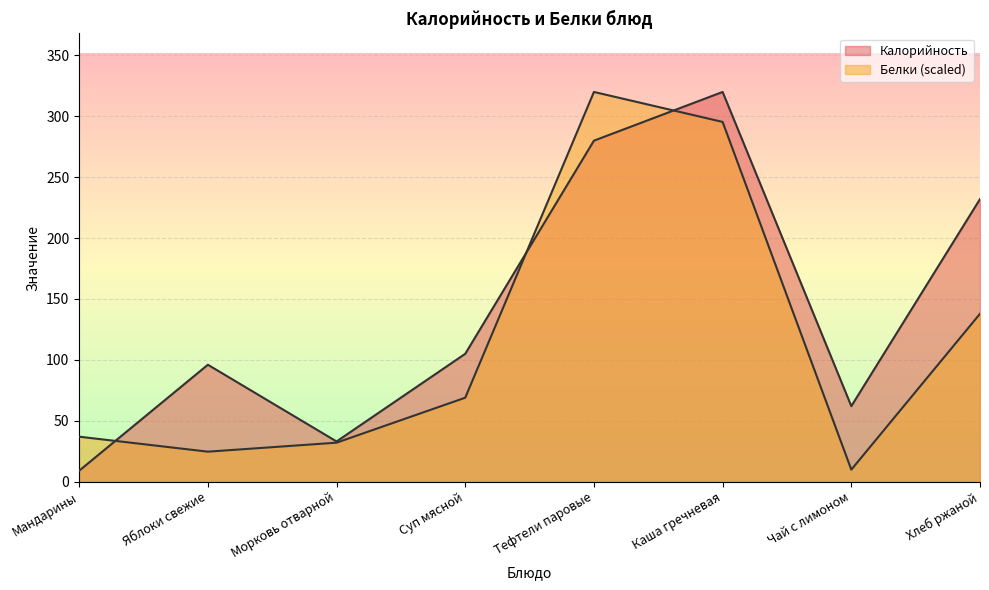

Rank the series at Яблоки свежие from highest to lowest value.

Калорийность, Белки